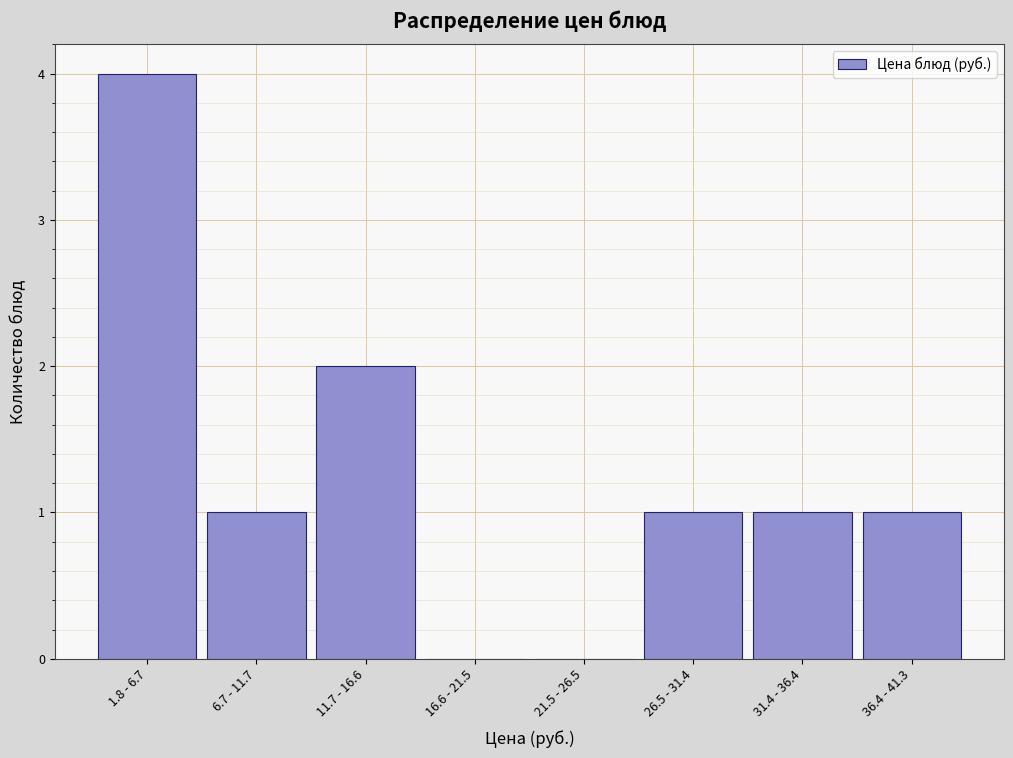

Reading right to left, what are all the values shown in this chart?

36.4 - 41.3=1	31.4 - 36.4=1	26.5 - 31.4=1	21.5 - 26.5=0	16.6 - 21.5=0	11.7 - 16.6=2	6.7 - 11.7=1	1.8 - 6.7=4